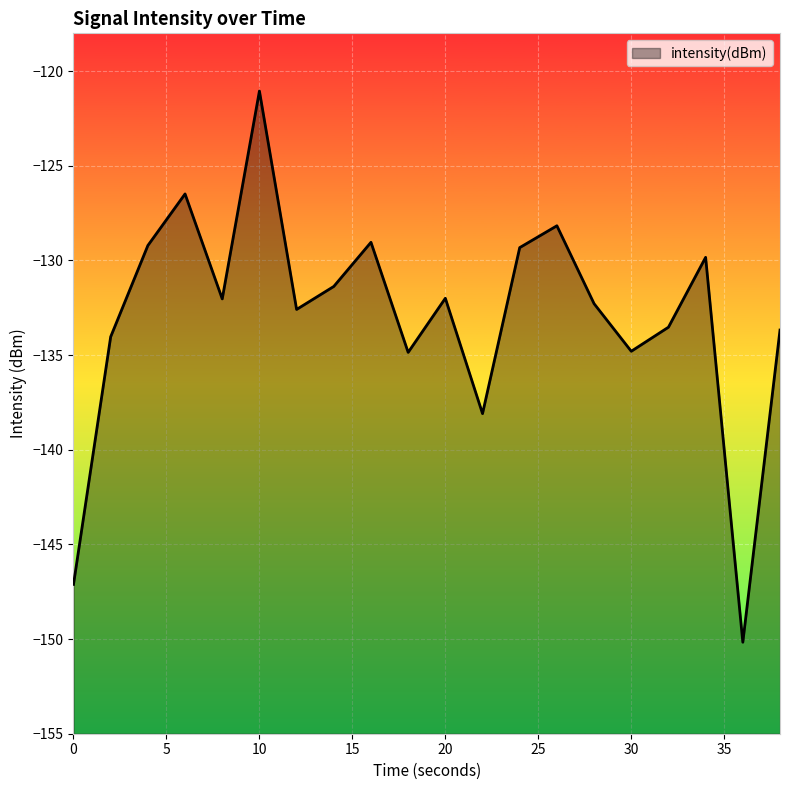

Which label corresponds to the largest value in the chart?

10